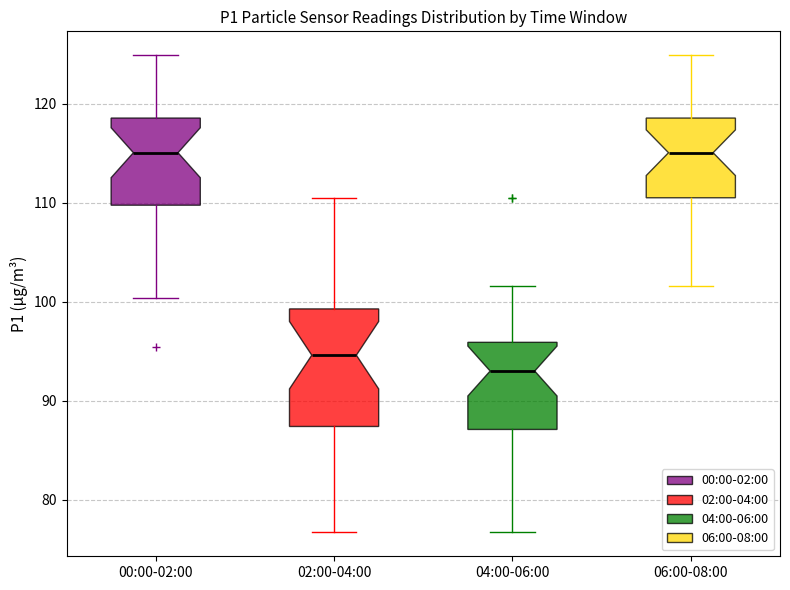

Reading left to right, transcribe this box plot: for each box, give where its median line is, the range the box spans, and where its two whiskers end, as read against the y-axis. The values are not printed on the chart, so give them approximately, as read against the axis.

00:00-02:00: median 115, box 110 to 119, whiskers 100 to 125
02:00-04:00: median 95, box 87 to 99, whiskers 77 to 111
04:00-06:00: median 93, box 87 to 96, whiskers 77 to 102
06:00-08:00: median 115, box 111 to 119, whiskers 102 to 125